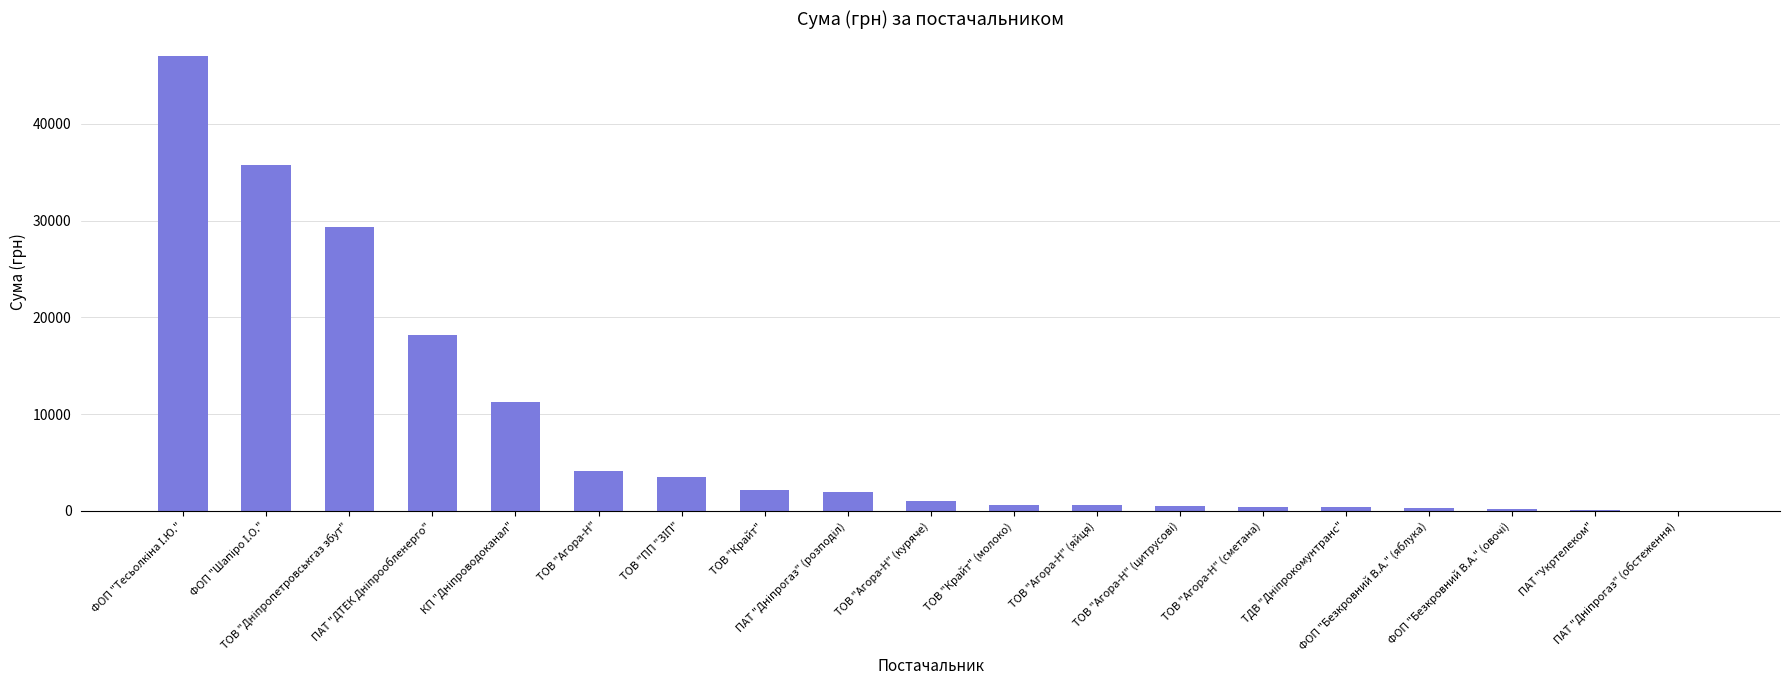

What is the sum of all values?

157494.8